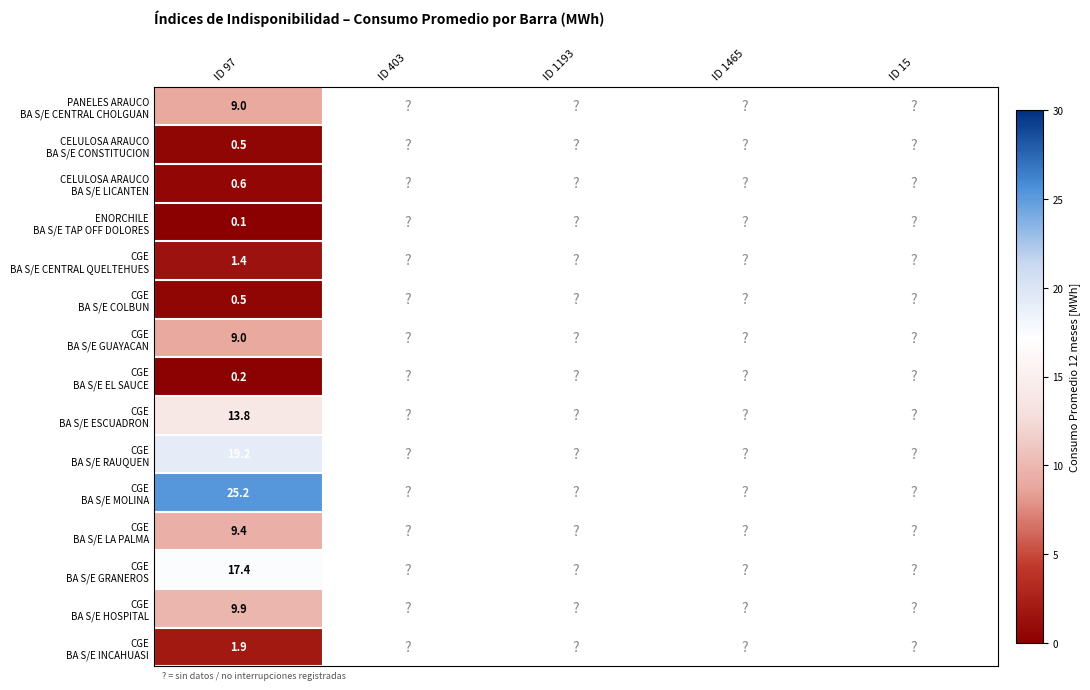

What is the spread (max minus min) of values at ID 97?

25.1